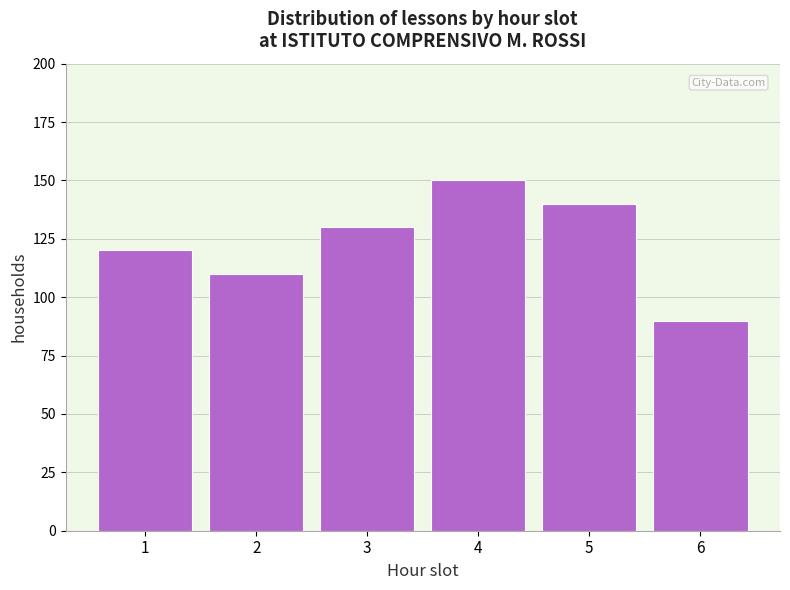

Reading right to left, what are all the values shown in this chart?

6=90	5=140	4=150	3=130	2=110	1=120